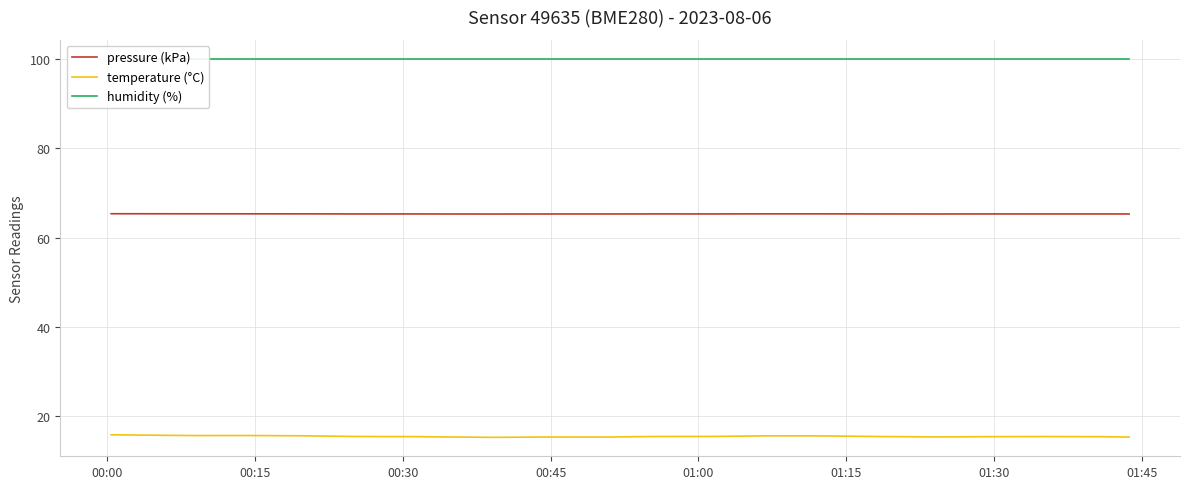

True or false: temperature (°C) and pressure (kPa) cross at least once.

False